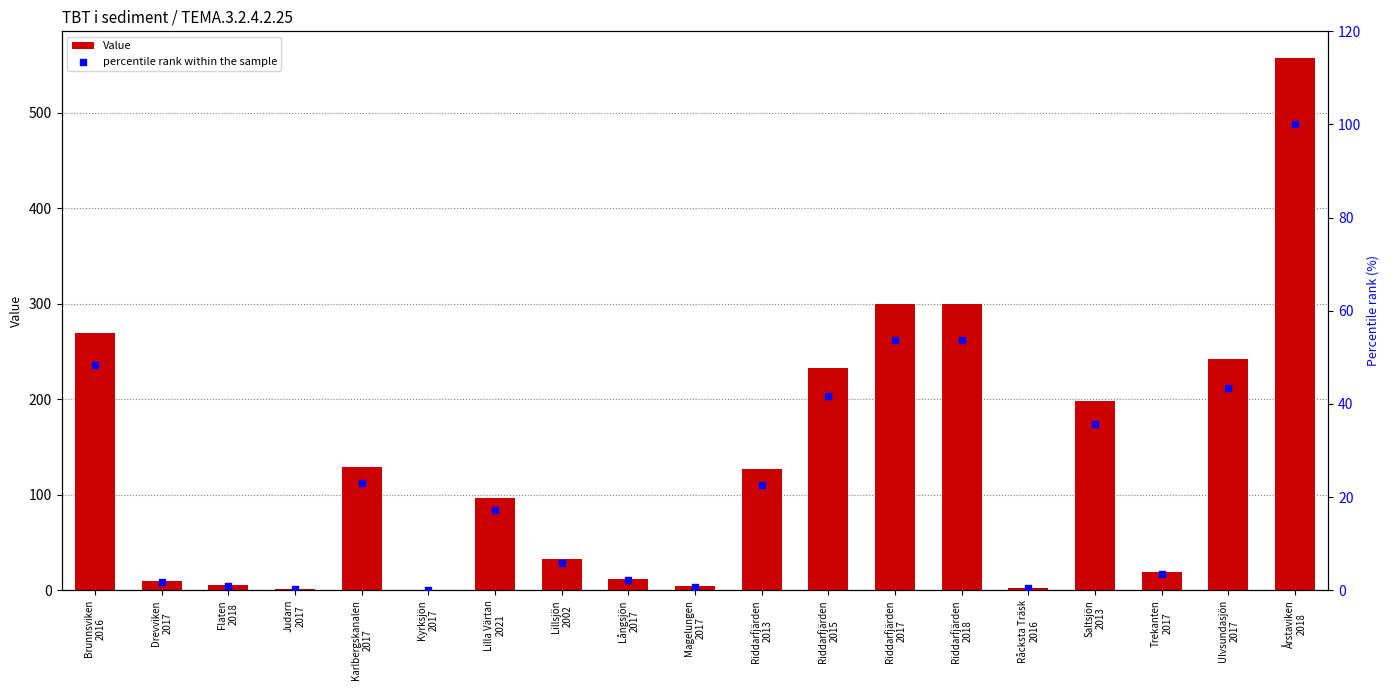

Is the value of percentile rank within the sample at Brunnsviken
2016 greater than the value of Value at Magelungen
2017?

Yes